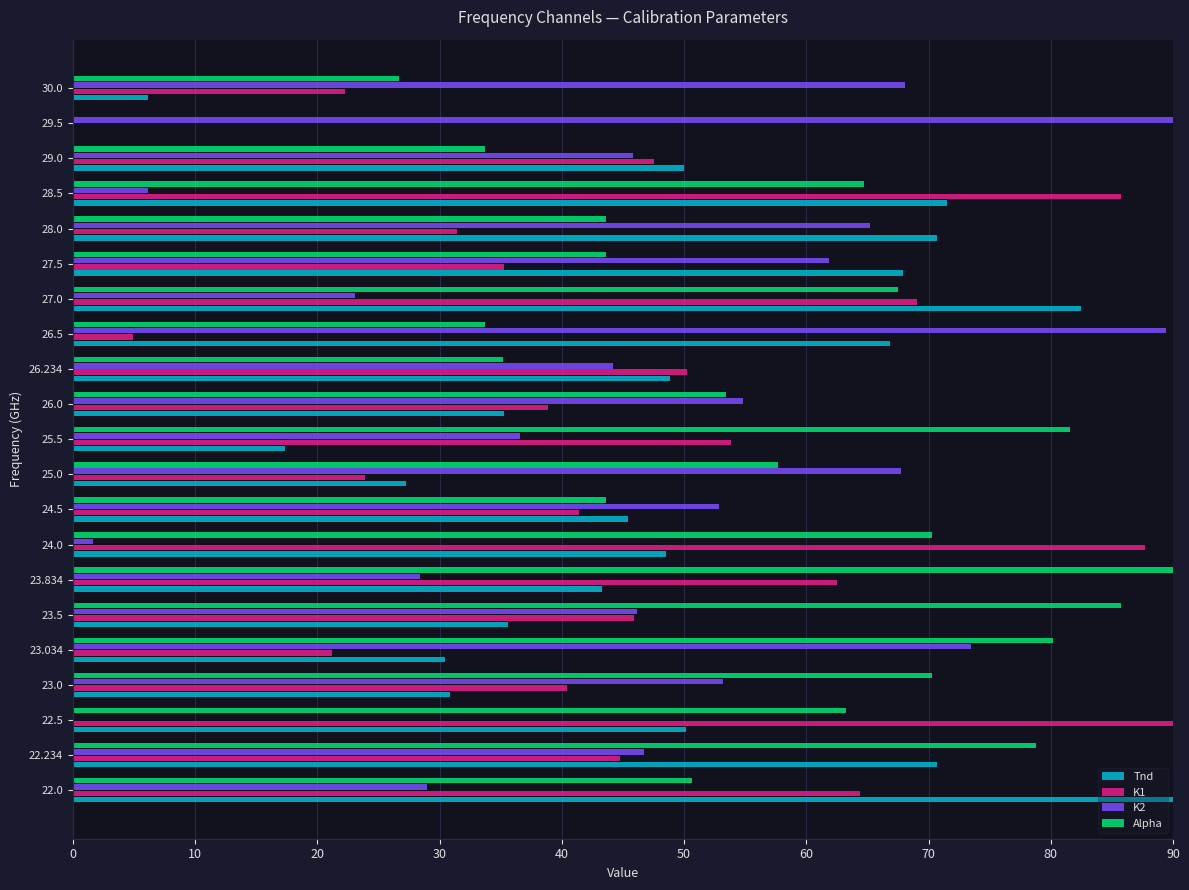

What is the total value across all series at 26.234?

178.4